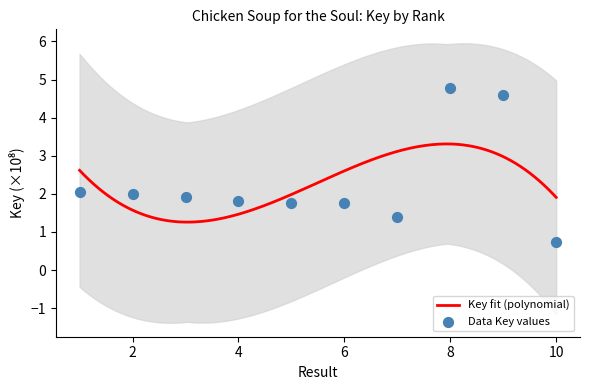

What is the change in value from 5 to 10?

-1.0